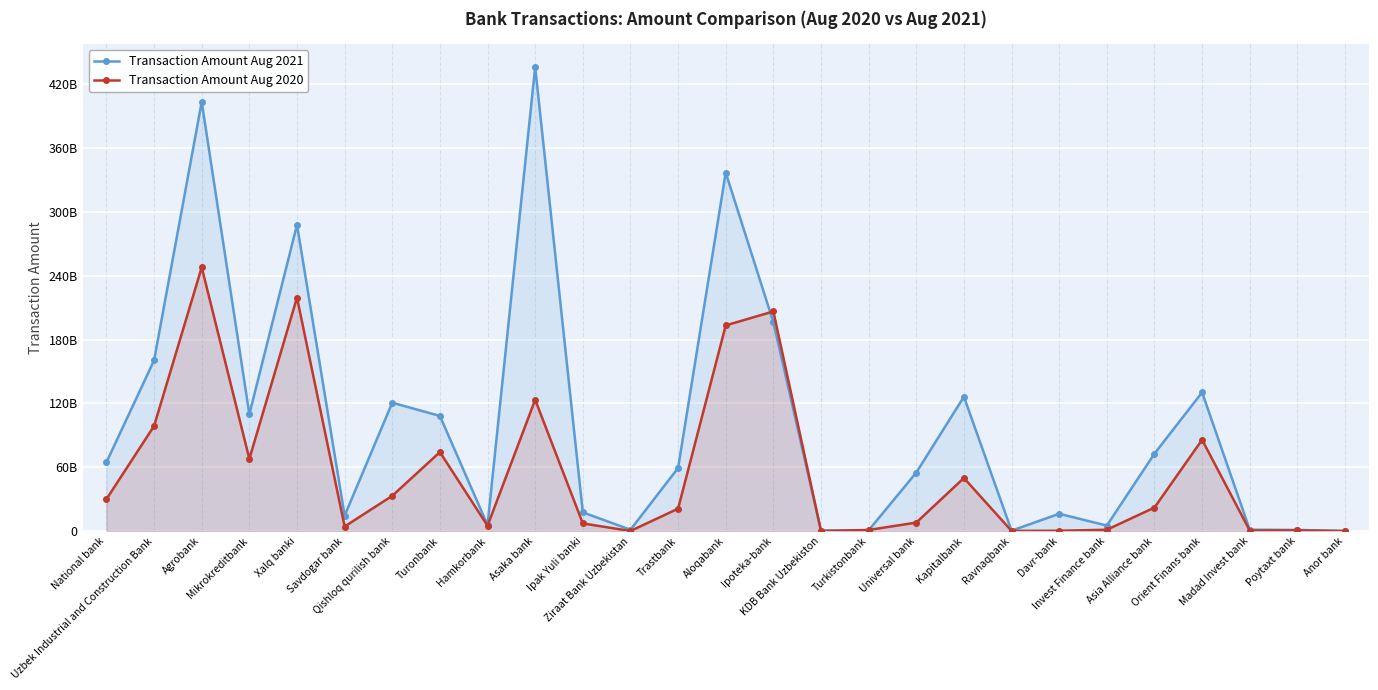

What is the sum of the Transaction Amount Aug 2021 values at Ravnaqbank and Turonbank?

108526951180.9